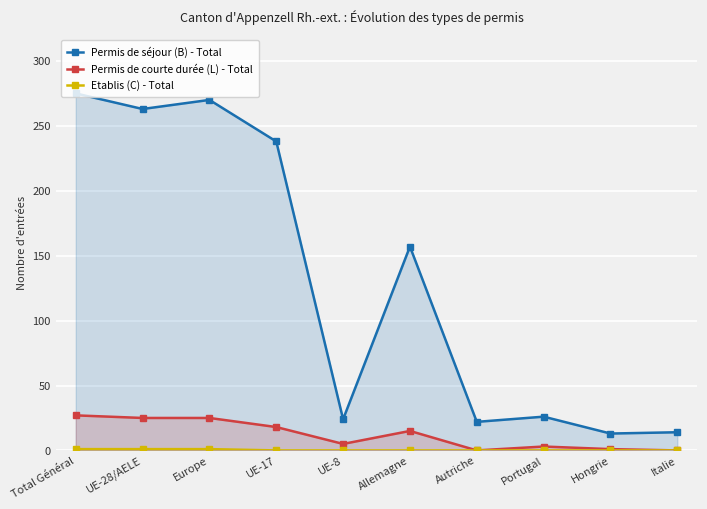

How many data points in Permis de séjour (B) - Total are less than 157?

5